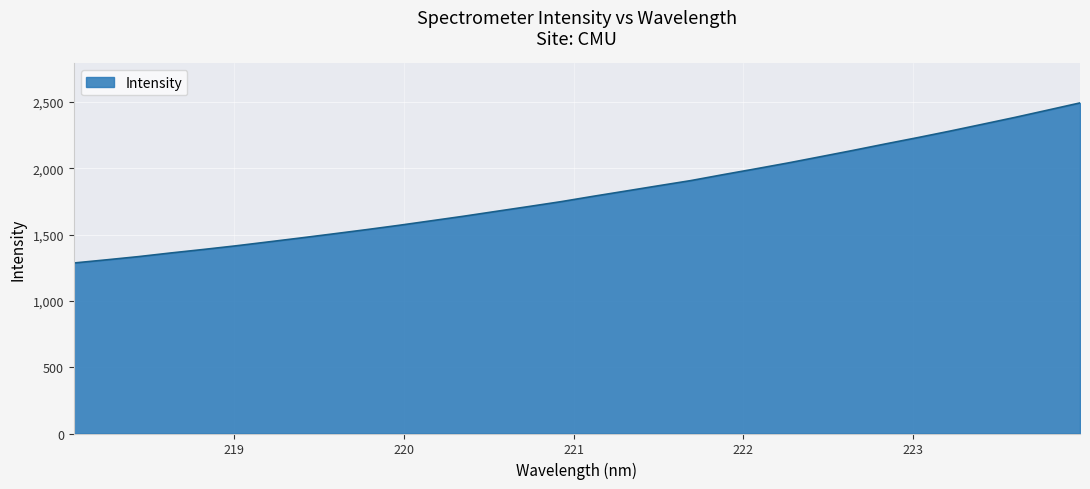

What is the difference between the maximum and minimum values?

1206.8